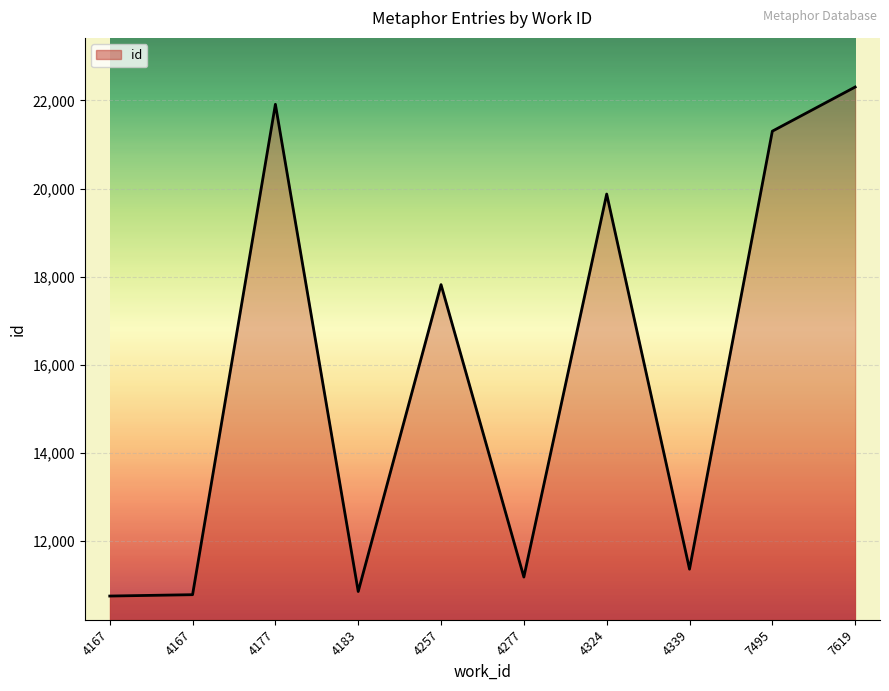

Is it true that the value at 7495 is 8455?

False